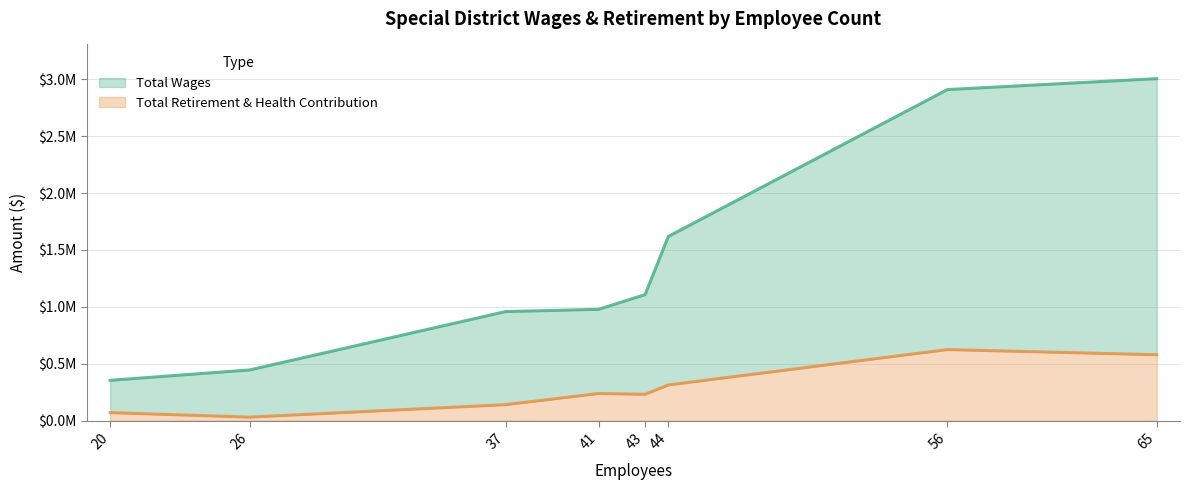

How many values in the Total Wages series are below 1107490?

4